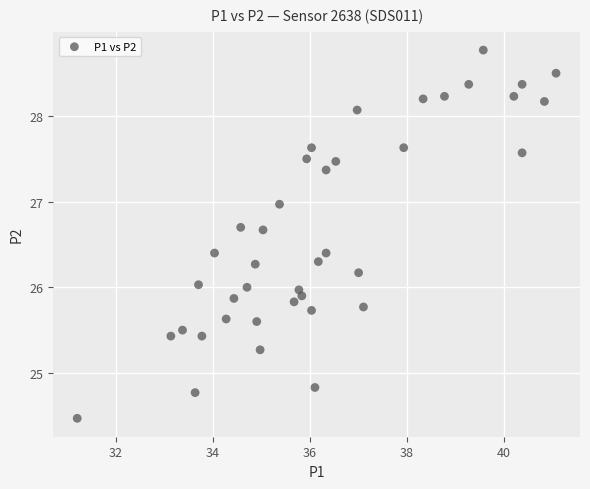

What is the range of X values (max minus min)?

9.9